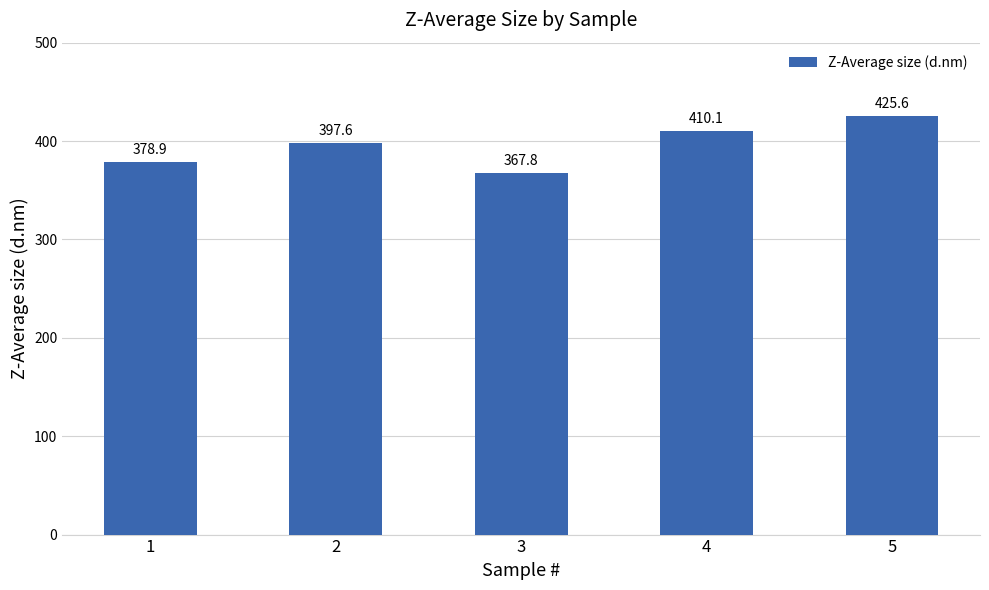

How many bars are there in total?

5